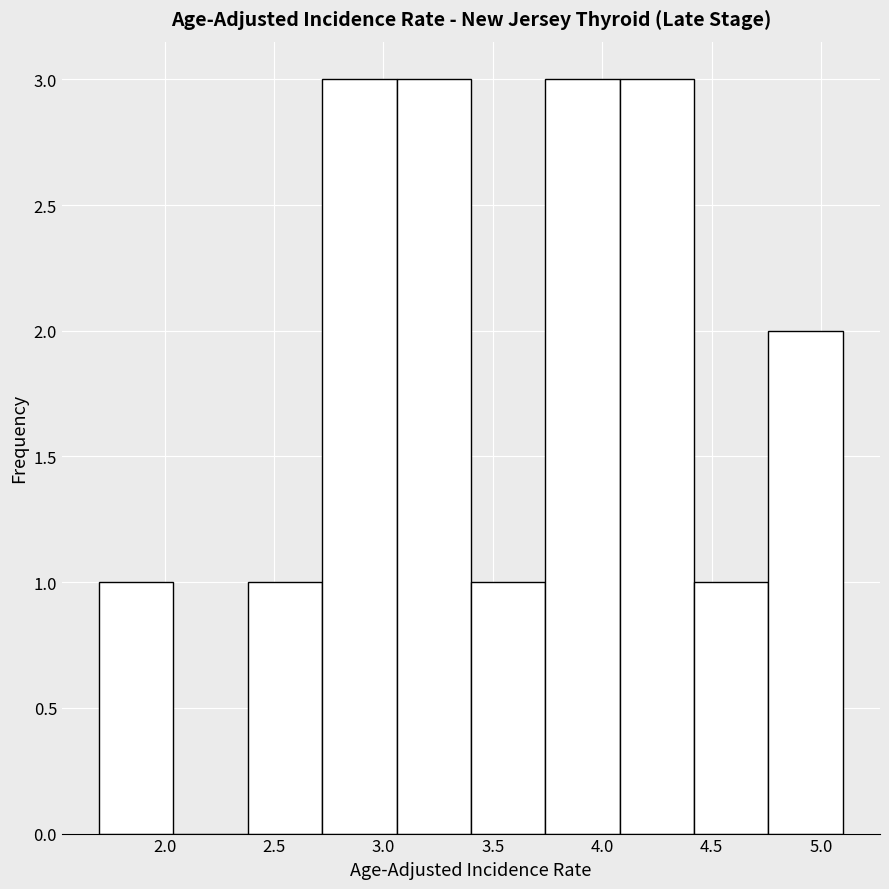

What is the height of the bar covering 3.40 to 3.74 on the x-axis? Neither the bar edges nor the heights are printed on the chart, so give them approximately, as read against the axes.

1